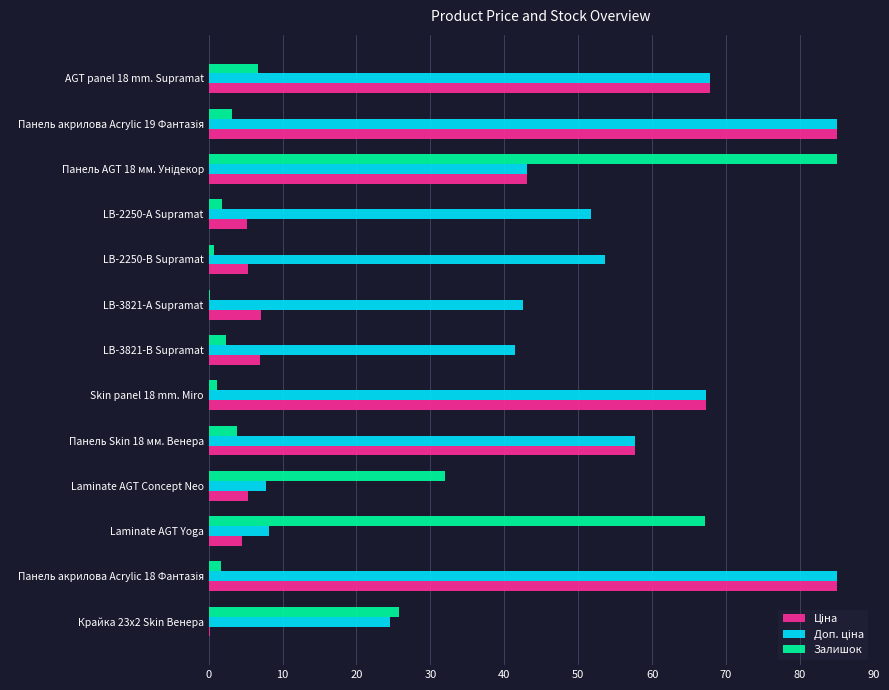

What is the sum of all Залишок values?

231.5